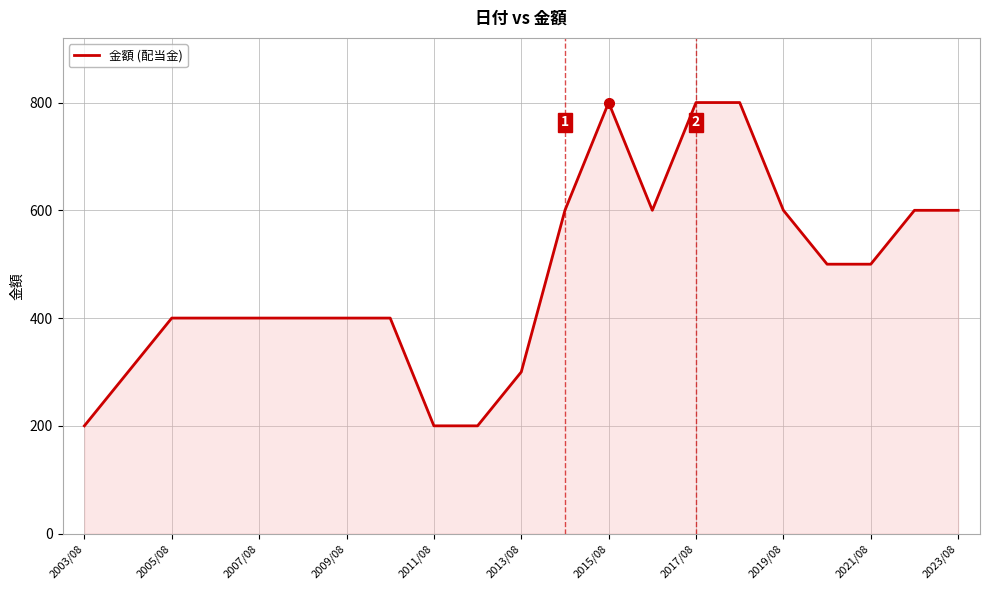

What is the minimum value shown in the chart?

200